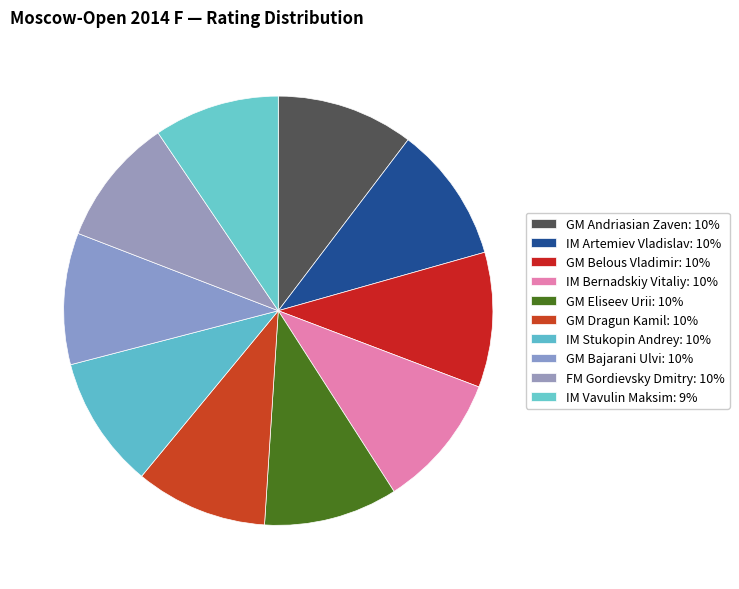

Rank the categories by value from highest to lowest.

GM Andriasian Zaven, IM Artemiev Vladislav, GM Belous Vladimir, IM Bernadskiy Vitaliy, GM Eliseev Urii, GM Dragun Kamil, IM Stukopin Andrey, GM Bajarani Ulvi, FM Gordievsky Dmitry, IM Vavulin Maksim